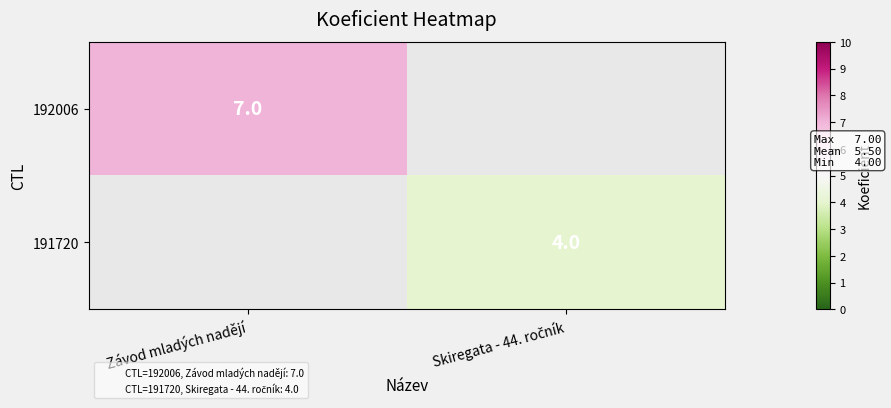

At which category does the chart reach its minimum across all series?

Skiregata - 44. ročník